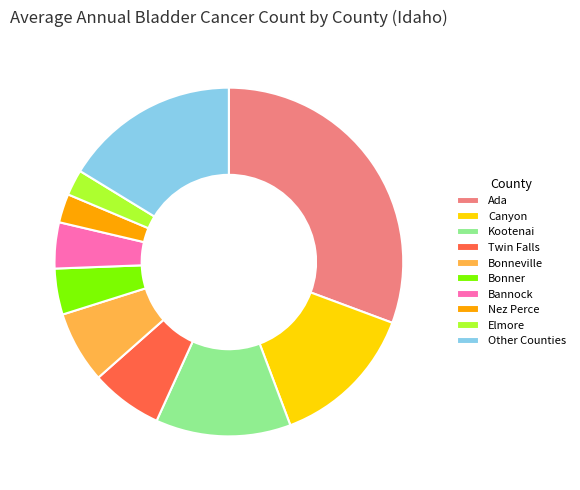

Does Bonner account for over 50% of the chart?

No